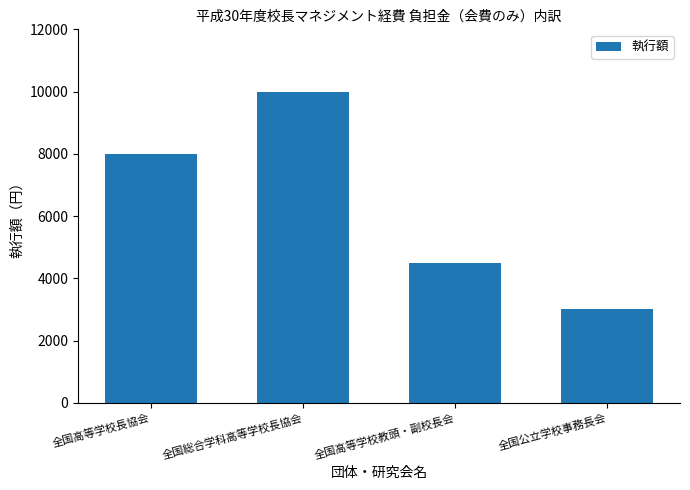

The value at 全国総合学科高等学校長協会 is 10000. True or false?

True